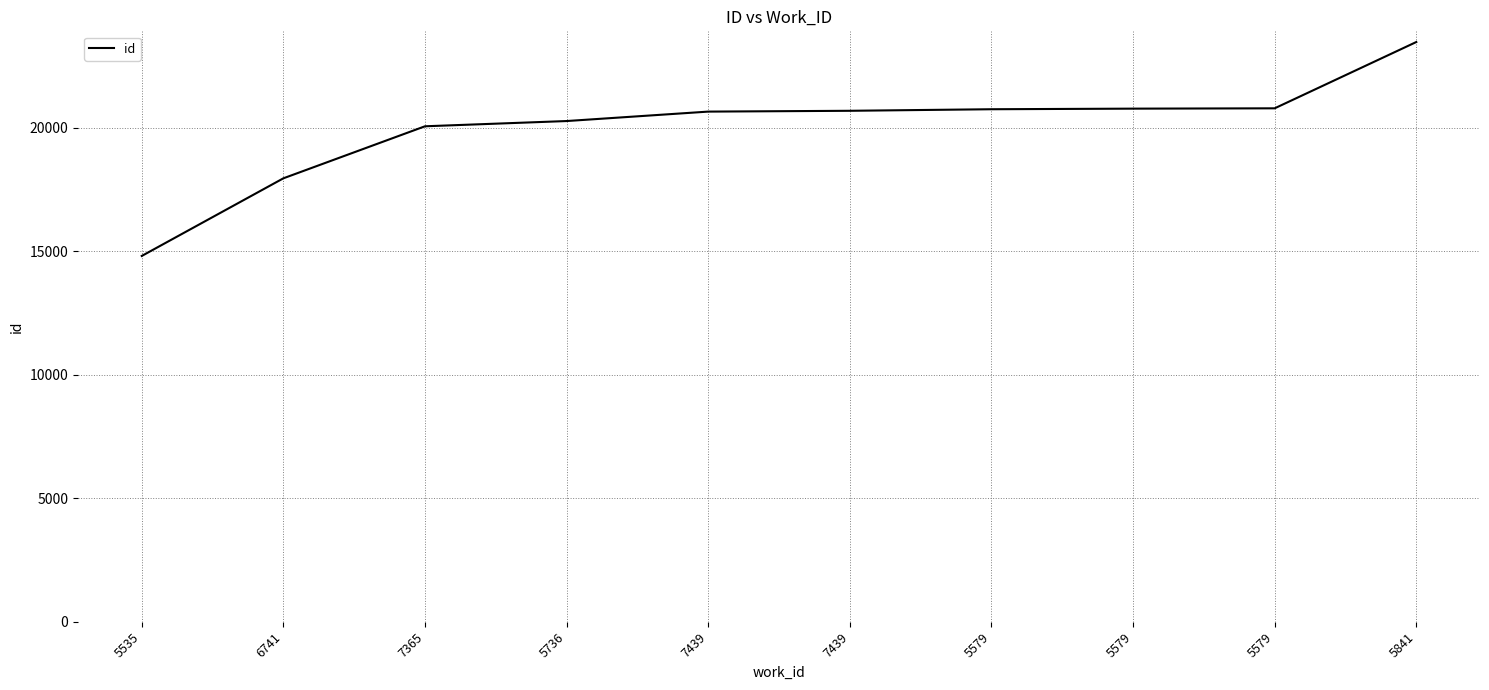

The chart shows a value of 27665 at 7439. True or false?

False